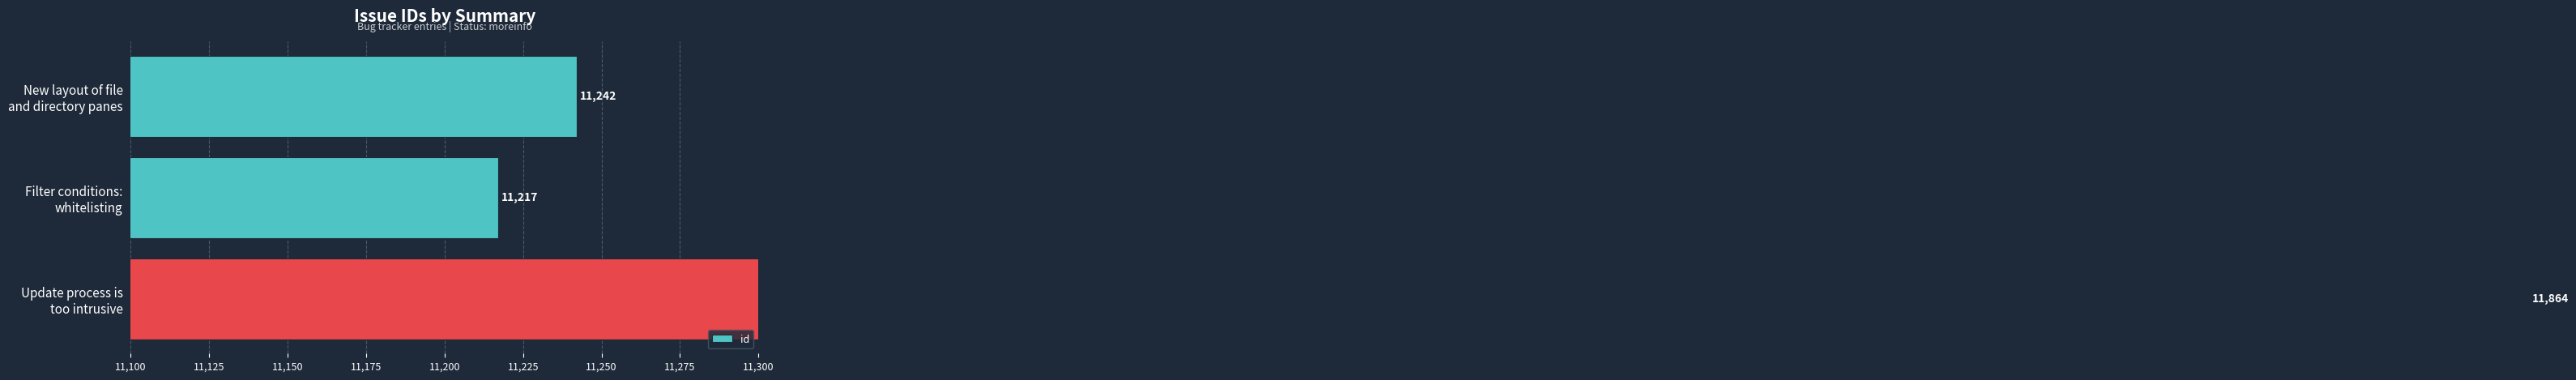

What is the value of the 1st bar from the left?

11242